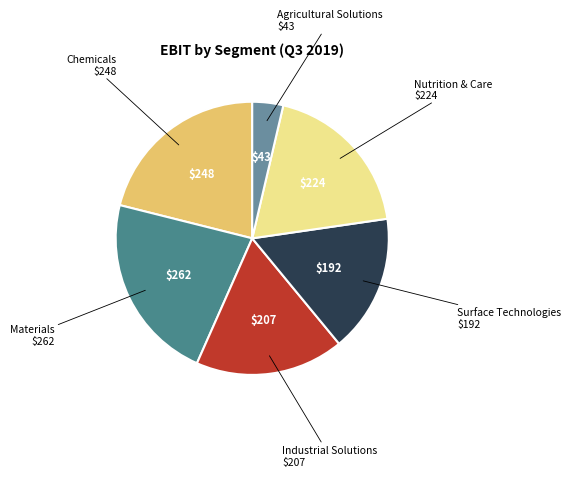

Between Nutrition & Care and Surface Technologies, which is larger?

Nutrition & Care